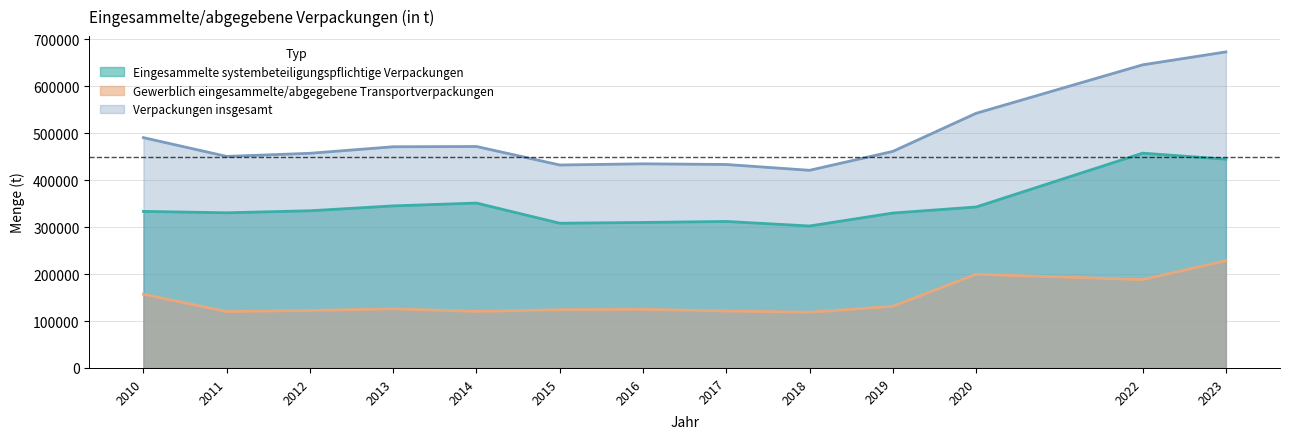

Is it true that Eingesammelte systembeteiligungspflichtige Verpackungen equals 345337 at 2013?

True